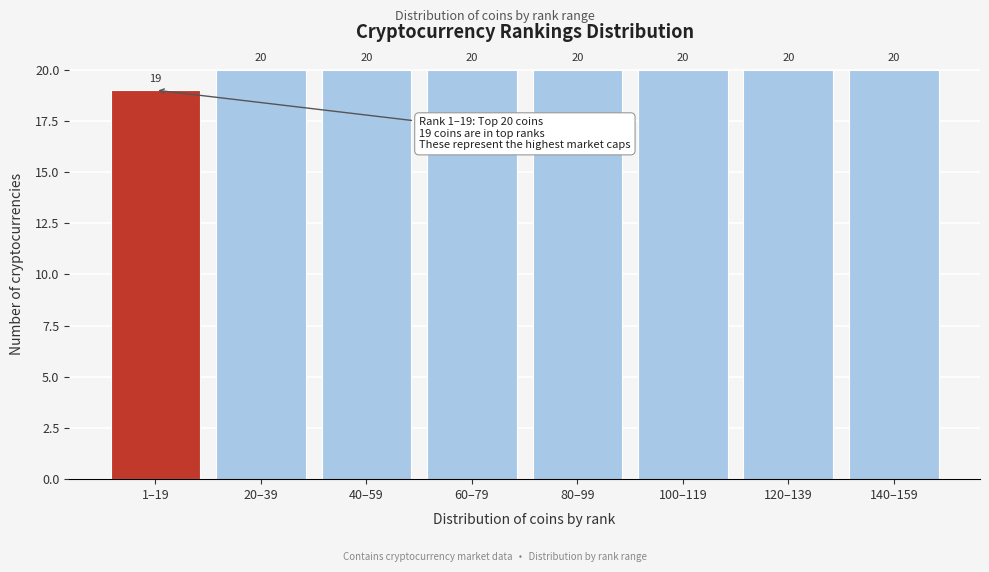

Reading left to right, list all the values displayed in this chart.

19	20	20	20	20	20	20	20